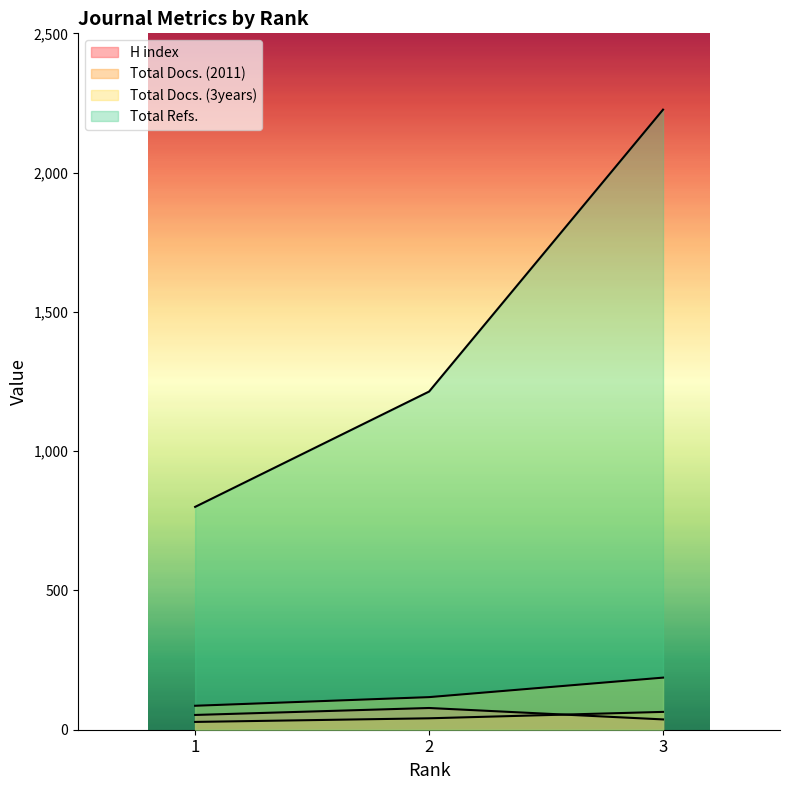

What is the lowest value of the Total Docs. (3years) series?

86